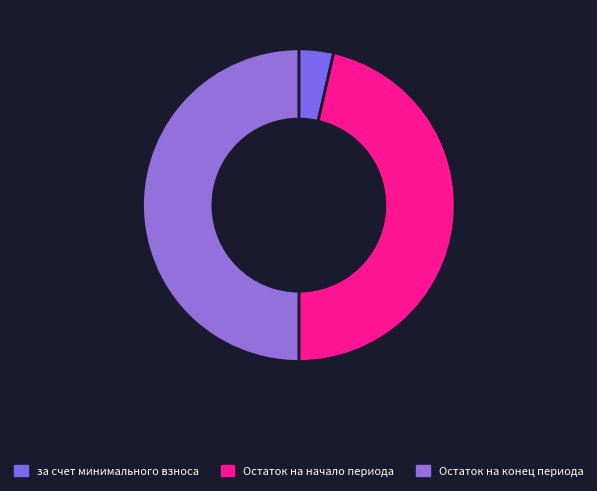

True or false: Остаток на начало периода accounts for 46% of the total.

True